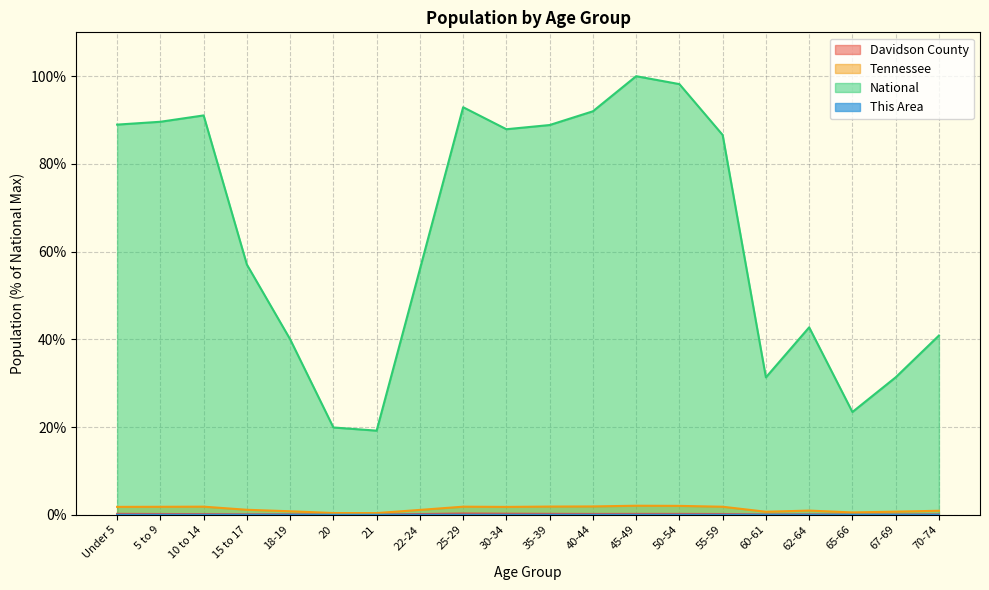

What is the sum of all National values?

1277.9